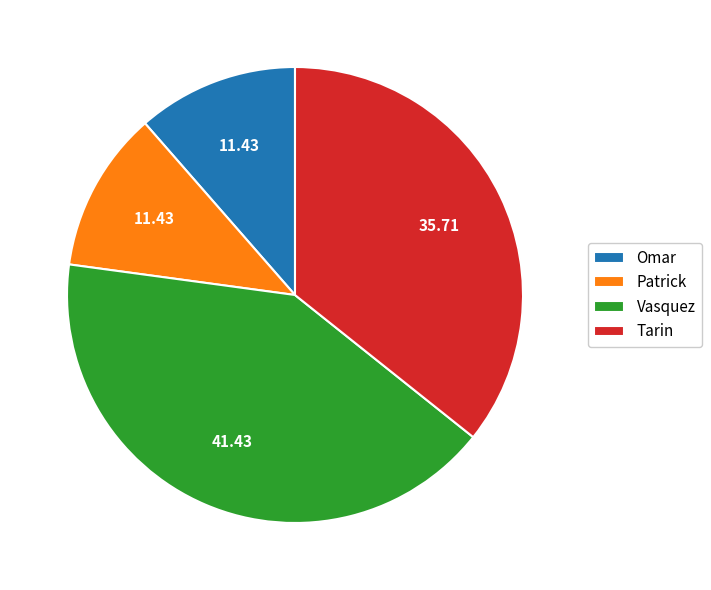

Is it true that Omar is 1% of the pie?

False